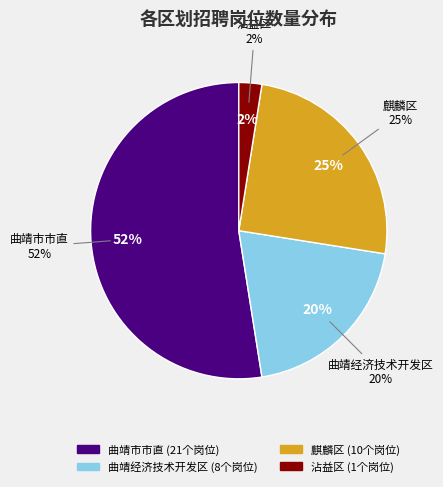

To the nearest percent, what is the average slice percentage?

25%